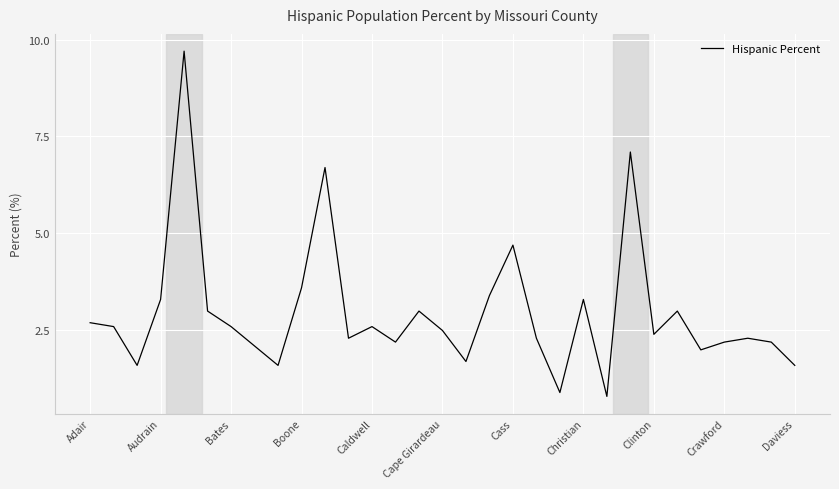

What is the smallest value displayed?

0.8